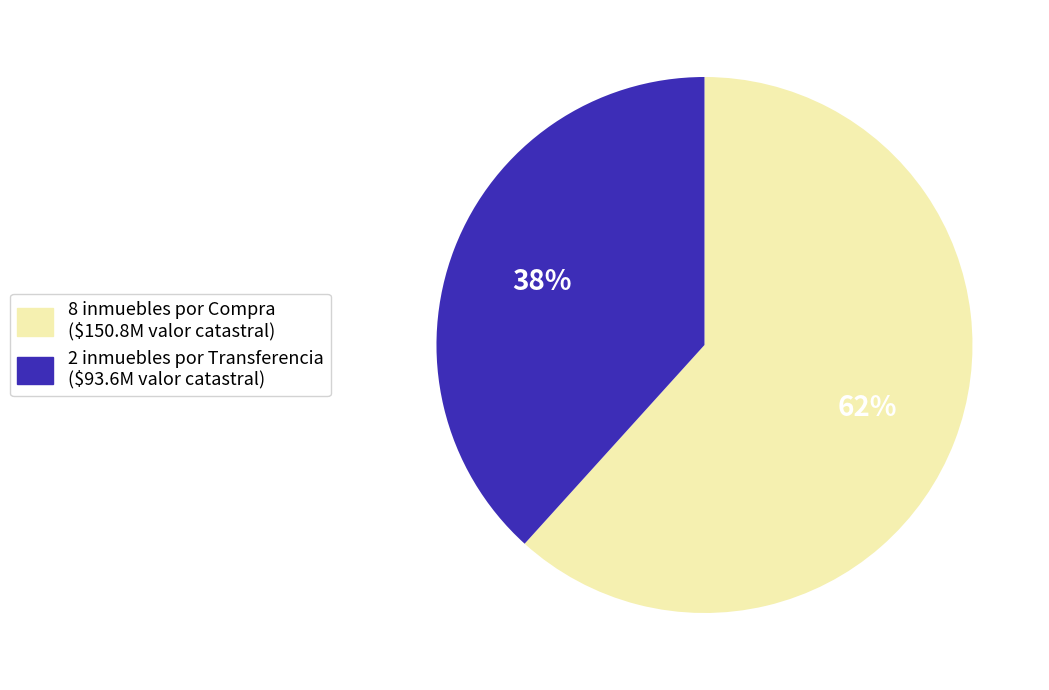

How many slices are in this pie chart?

2